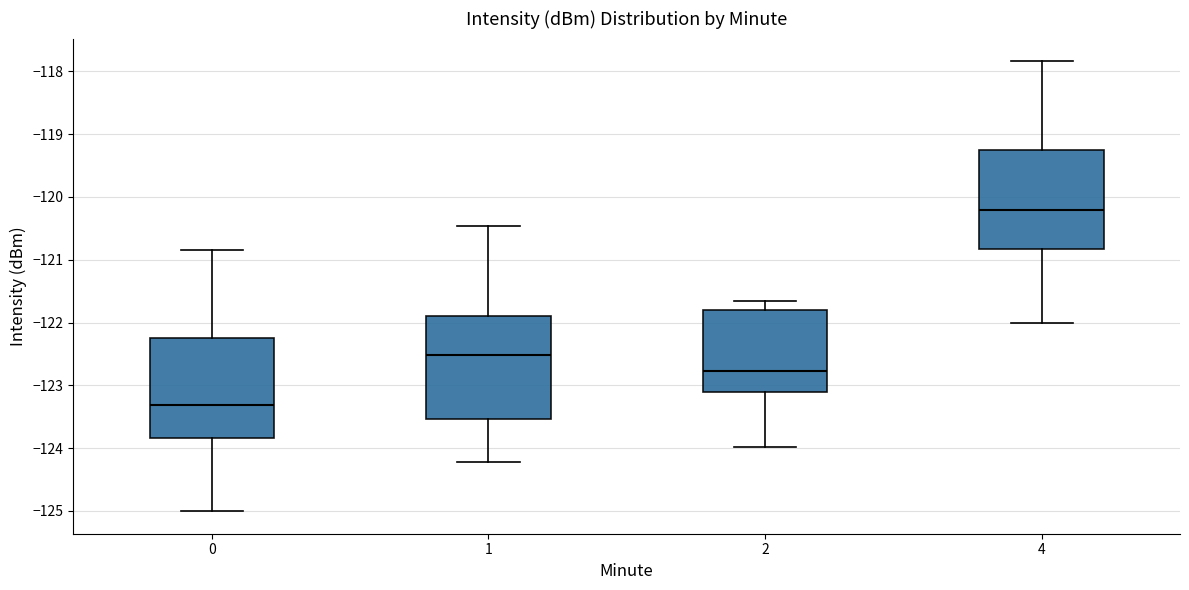

Which box's median line is the highest?

4